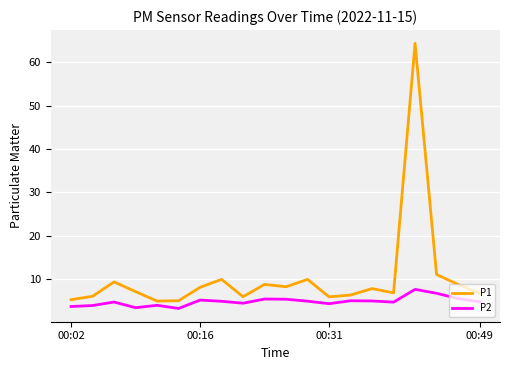

Which series has the largest range (max minus min)?

P1